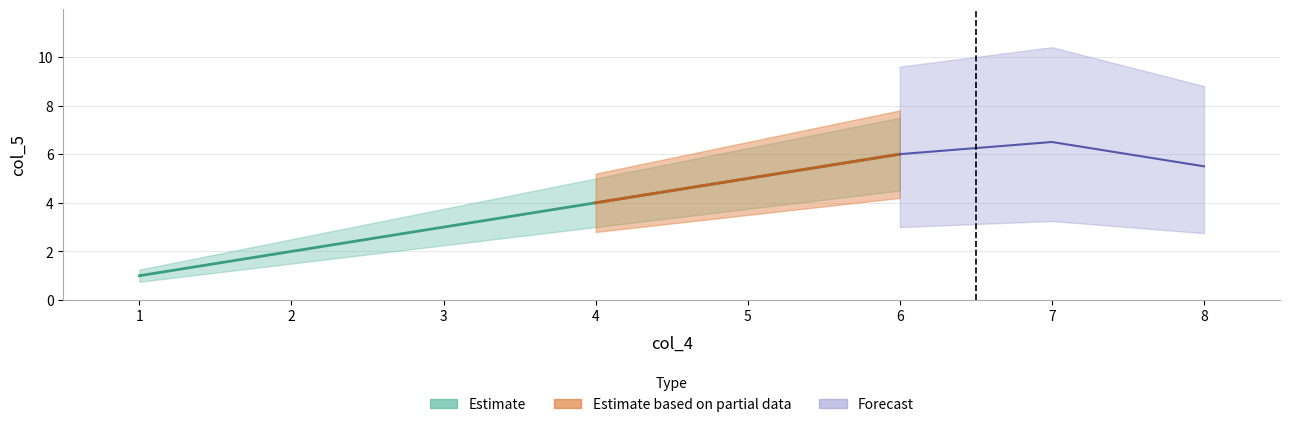

The value at 5 is 5. True or false?

True